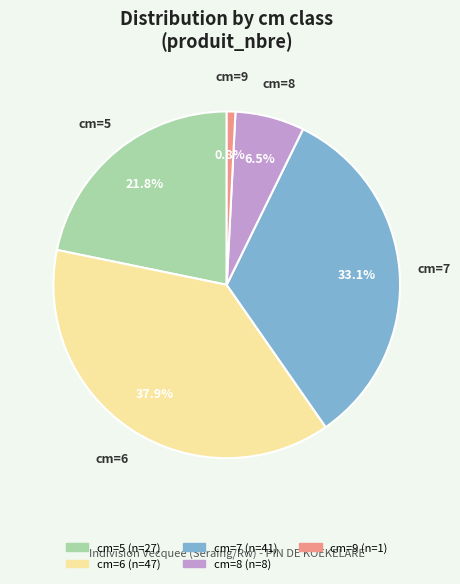

The cm=7 slice represents 46% of the pie. True or false?

False